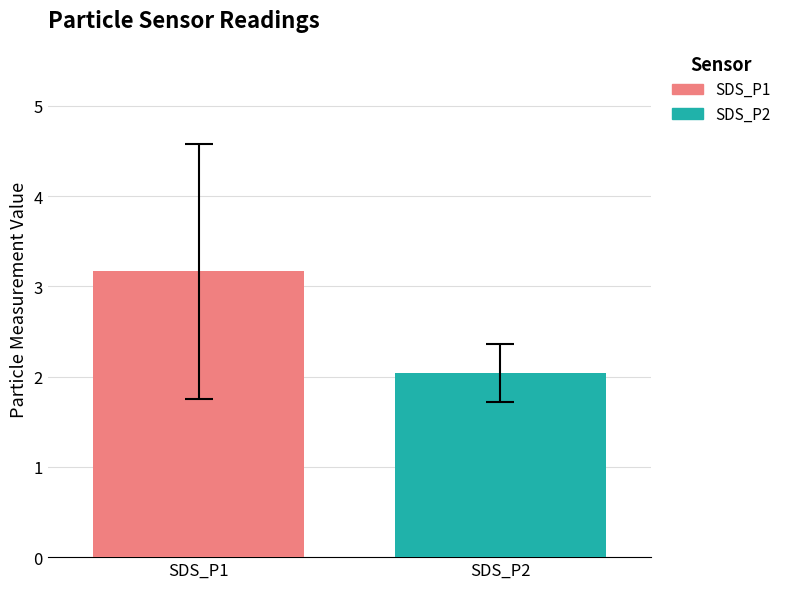

What is the minimum value shown in the chart?

2.0